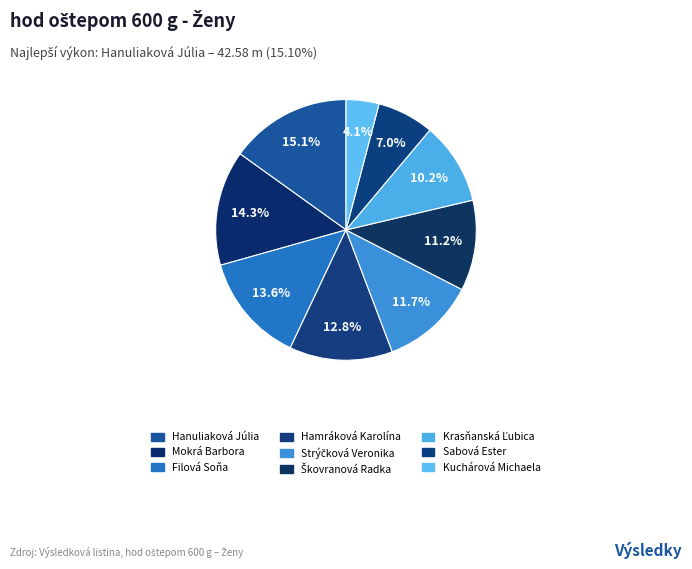

True or false: Mokrá Barbora accounts for 9% of the total.

False